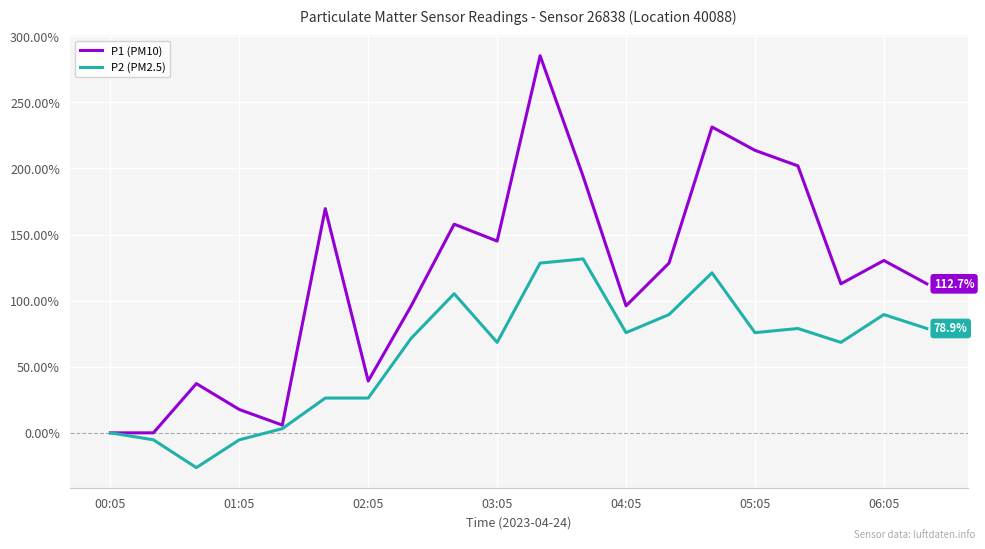

Which series has the largest range (max minus min)?

P1 (PM10)